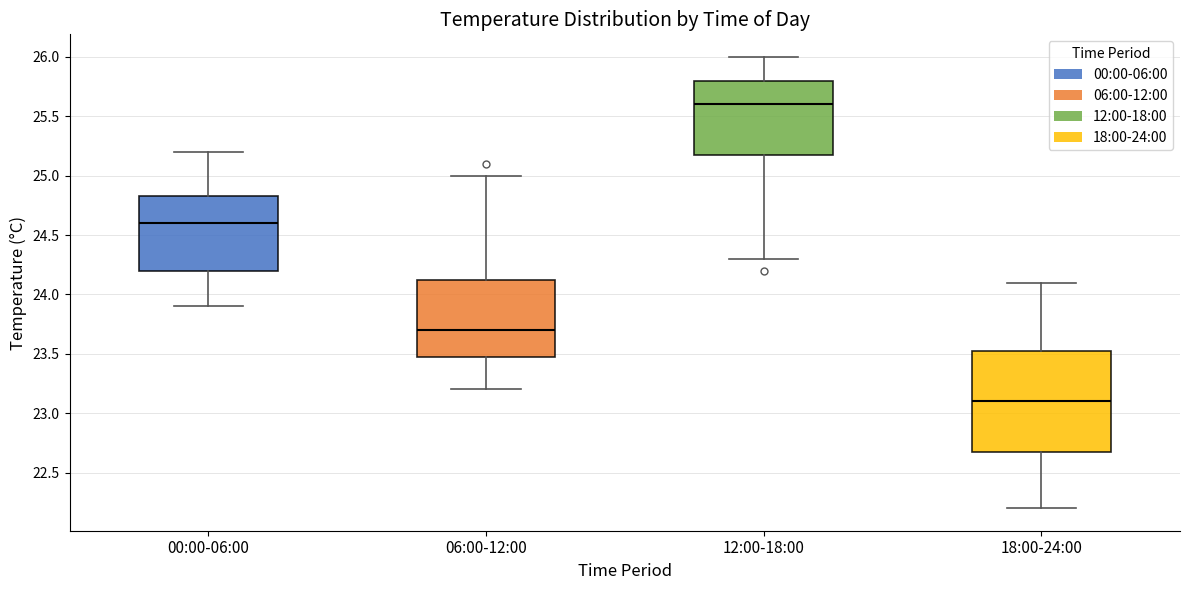

Reading left to right, read every box against the y-axis: the position of its median line, the range the box covers, and the ends of its whiskers. The values are not printed on the chart, so give them approximately, as read against the axis.

00:00-06:00: median 24.60, box 24.20 to 24.85, whiskers 23.90 to 25.20
06:00-12:00: median 23.70, box 23.50 to 24.15, whiskers 23.20 to 25.00
12:00-18:00: median 25.60, box 25.20 to 25.80, whiskers 24.30 to 26.00
18:00-24:00: median 23.10, box 22.70 to 23.55, whiskers 22.20 to 24.10